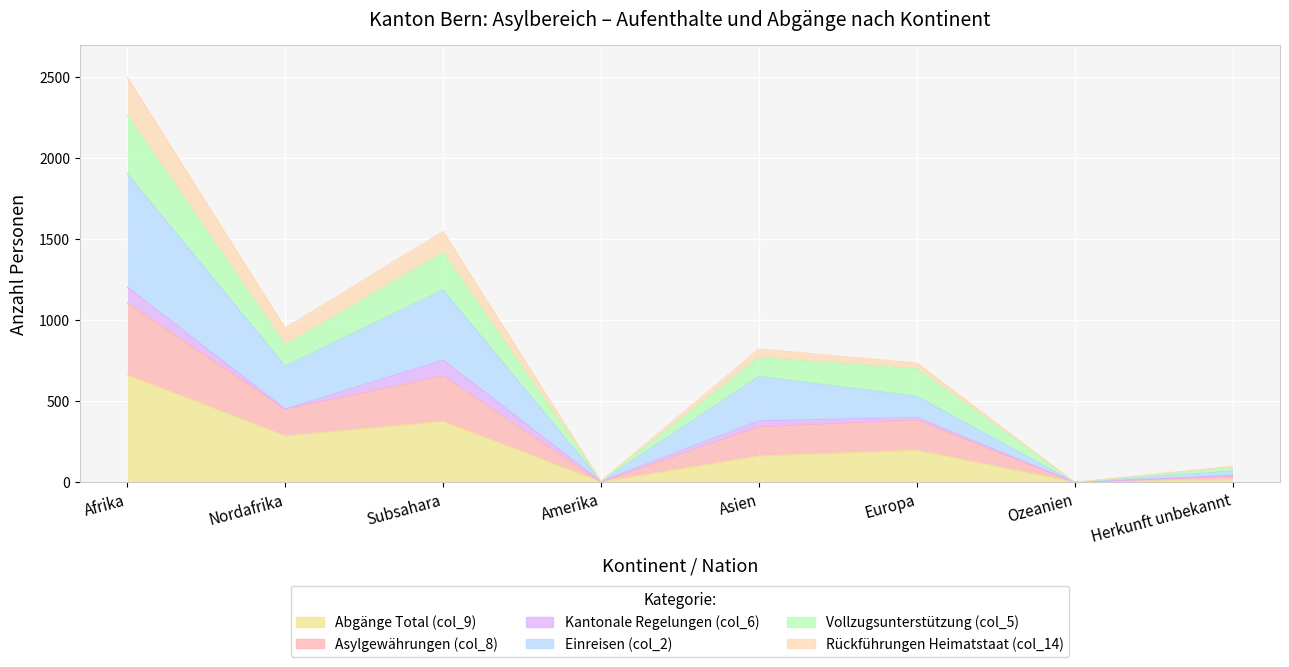

Does the chart display data point markers on the line(s)?

No